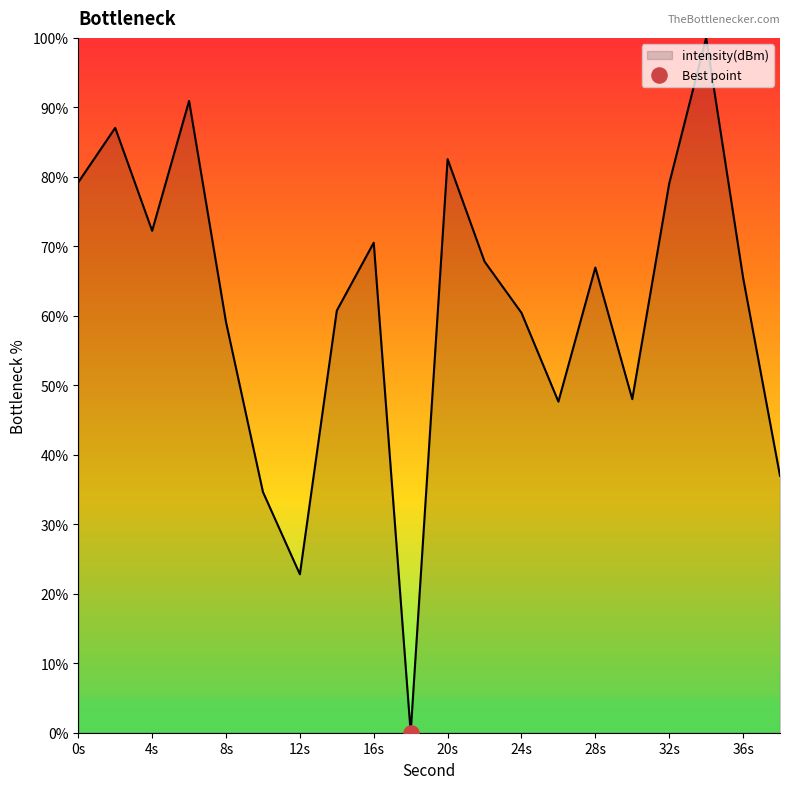

What is the maximum value shown in the chart?

100.0